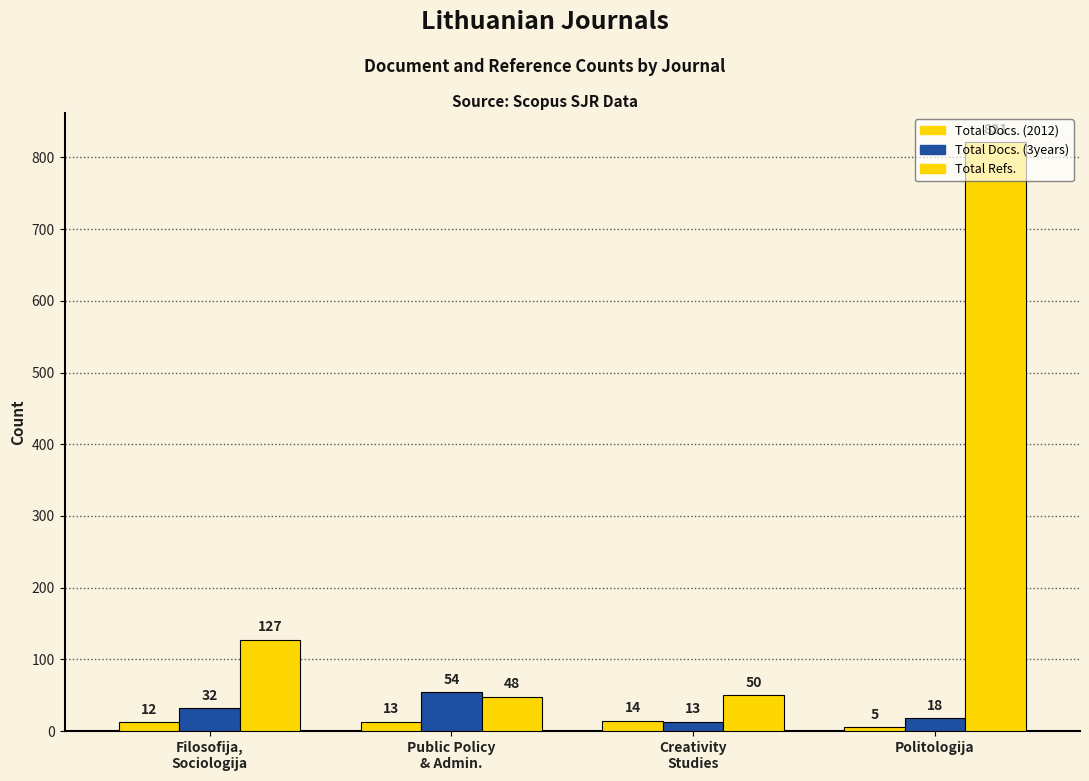

How many data points in Total Docs. (2012) are less than 13?

2